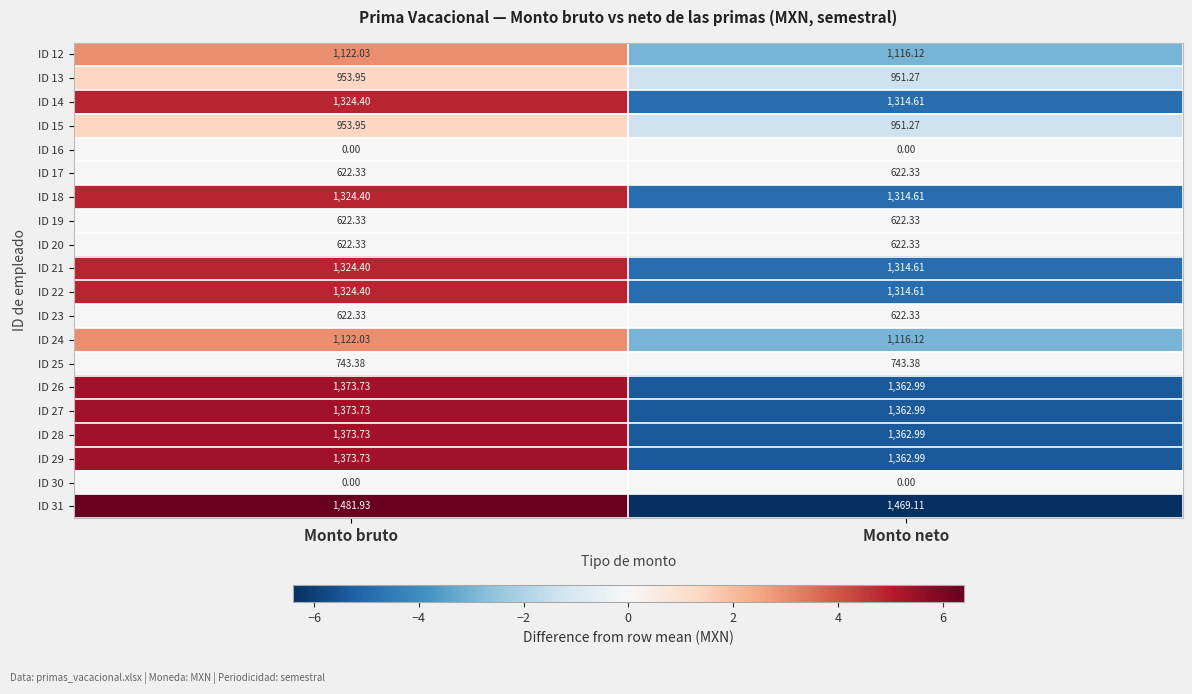

How many categories are shown in the chart?

2